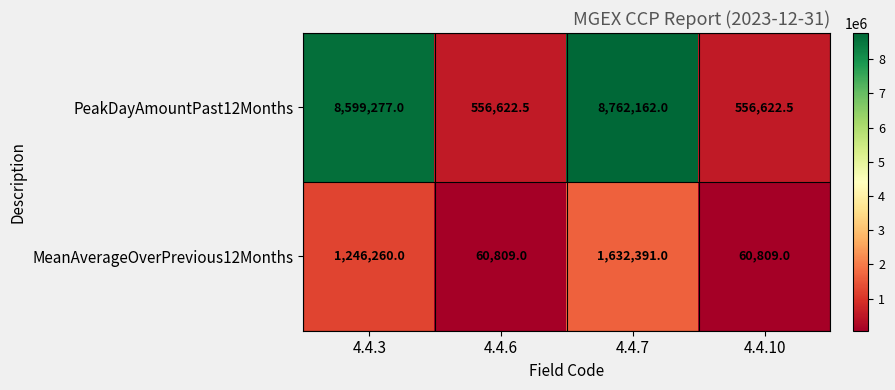

How many categories are shown in the chart?

4